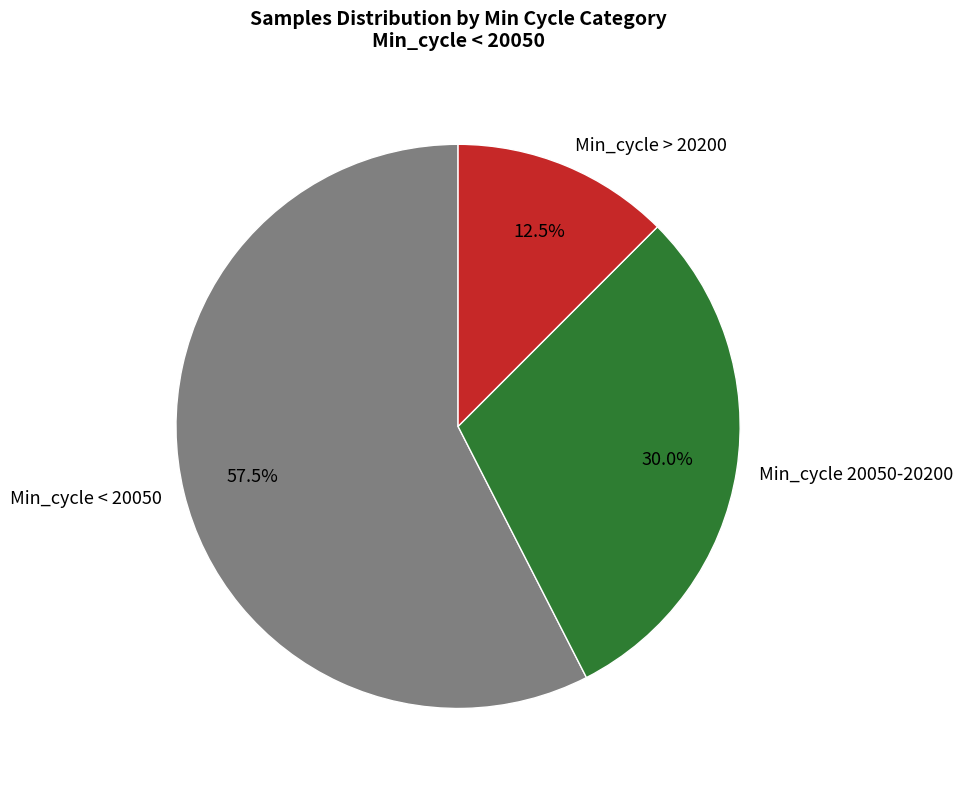

How many slices are in this pie chart?

3